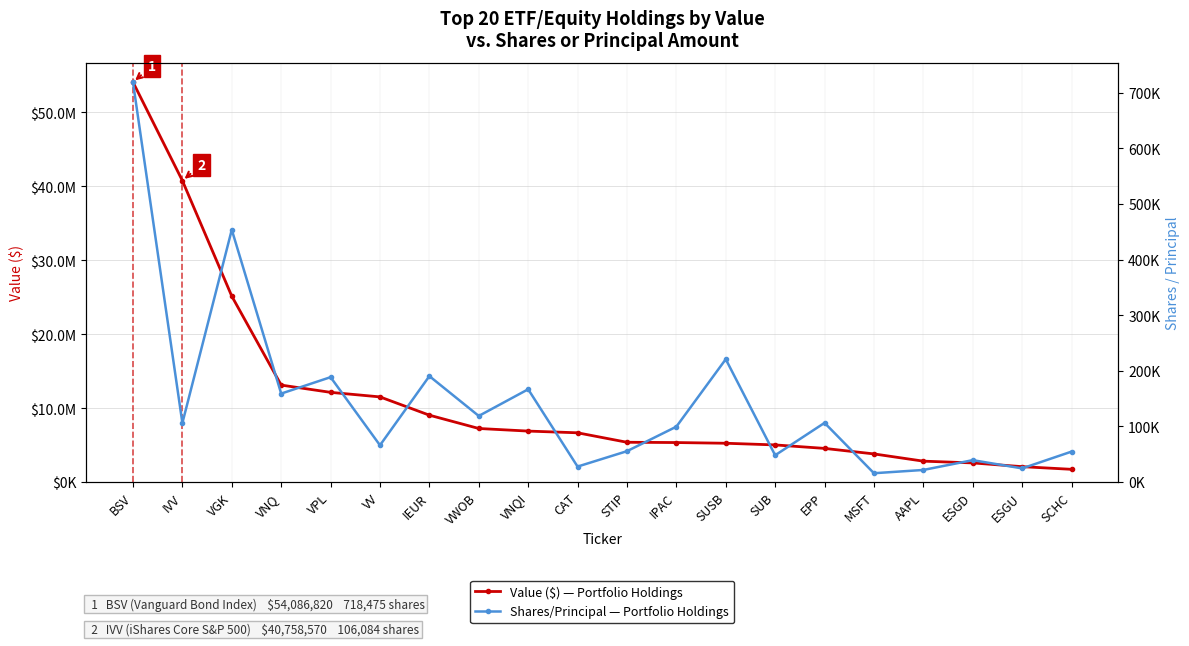

Between SUB and CAT, which is larger?

CAT